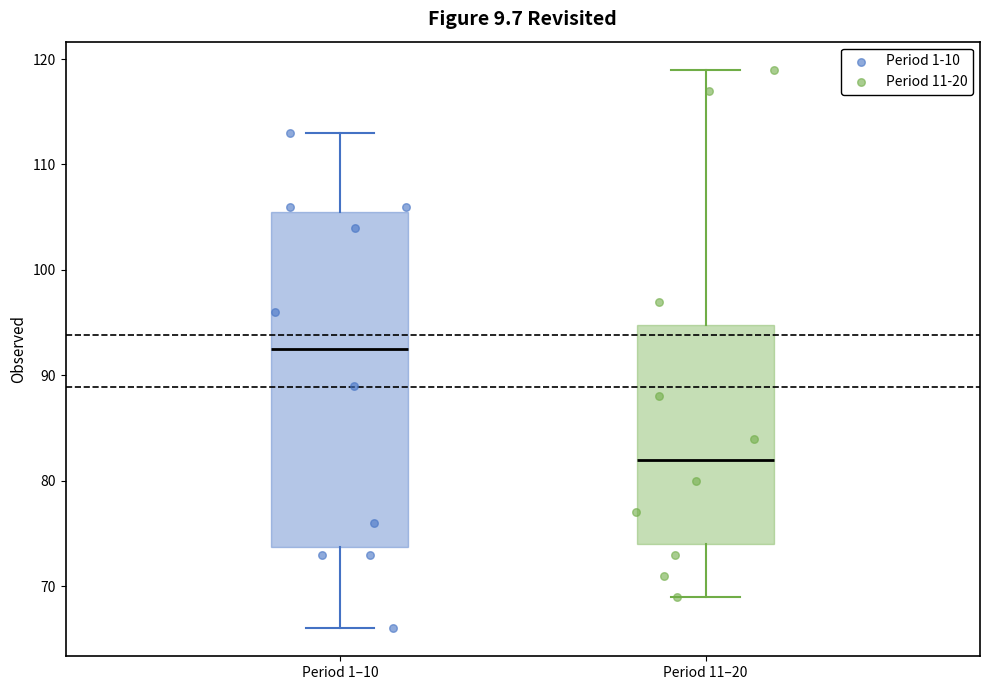

Comparing the boxes themselves (not the whiskers), which one is the tallest?

Period 1–10